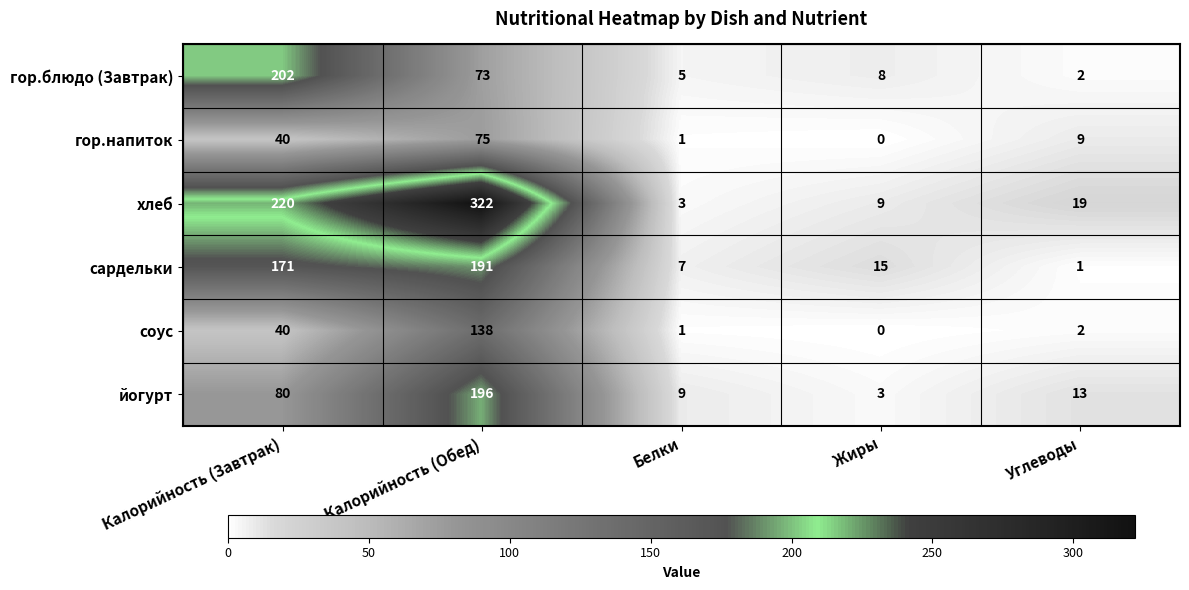

True or false: хлеб has a value of 16 at Жиры.

False